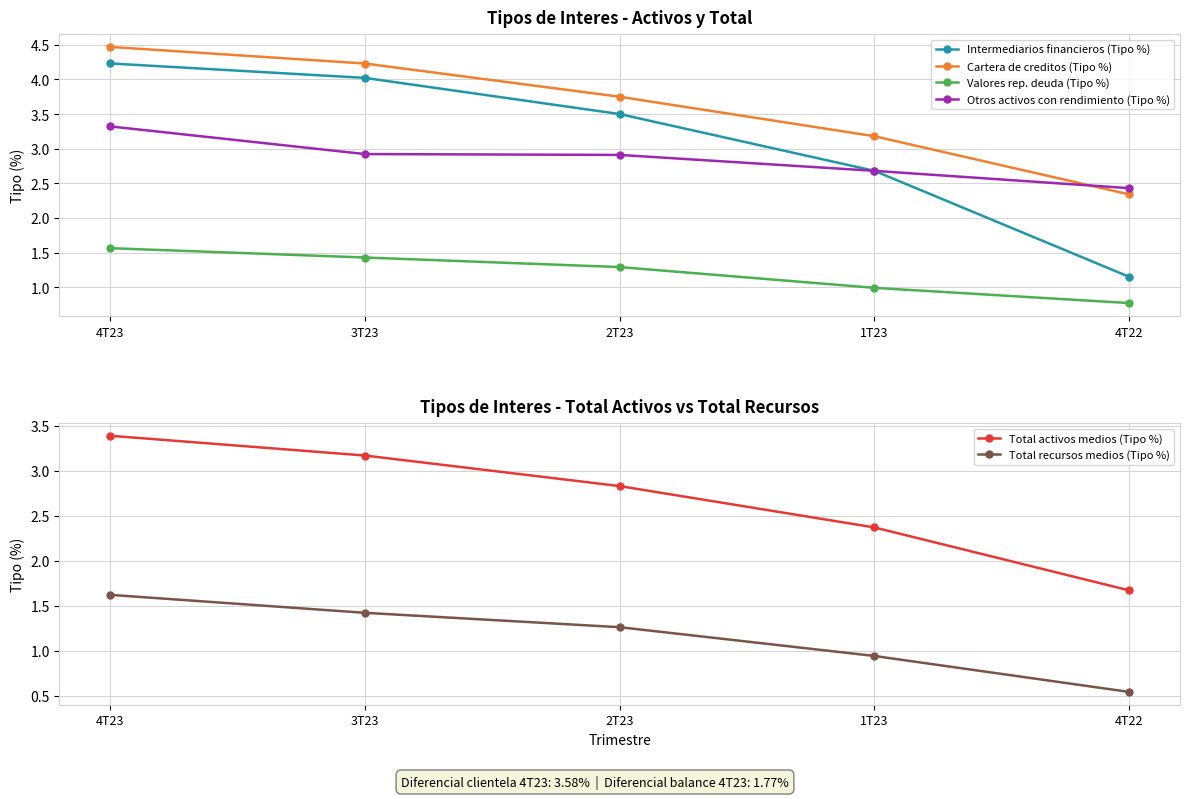

What is the value of the Total recursos medios (Tipo %) point at the 2nd from the left?

1.4